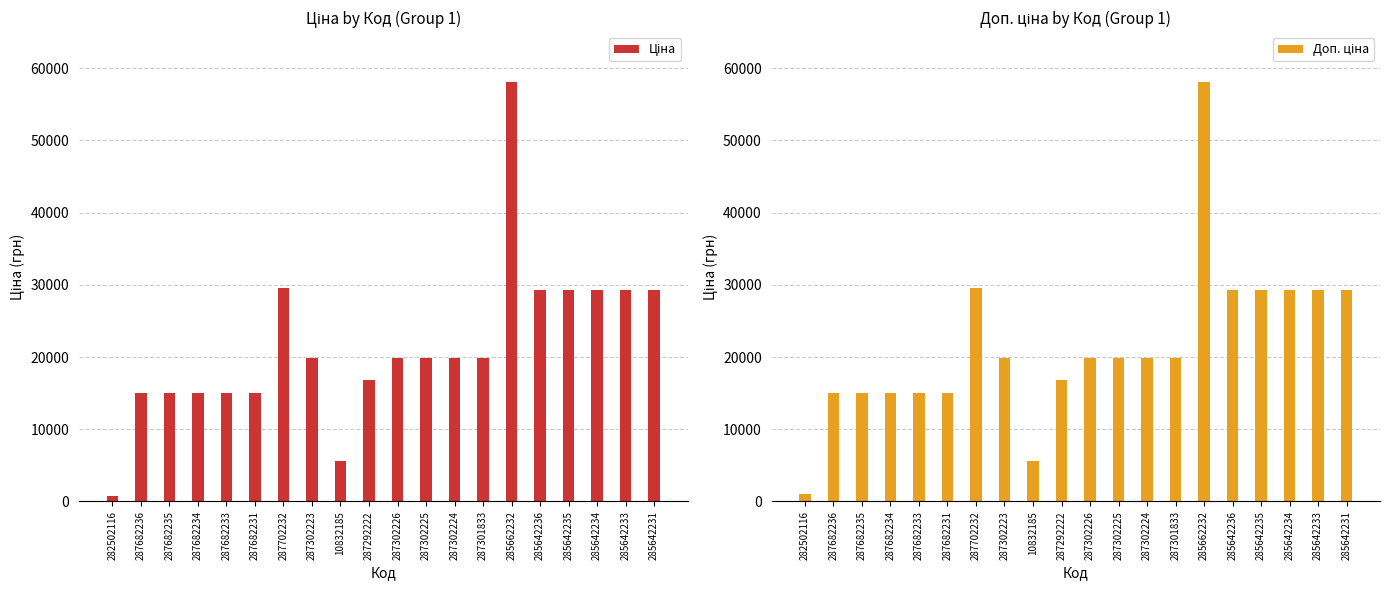

What is the value of the Ціна bar at the 20th from the left?

29294.9